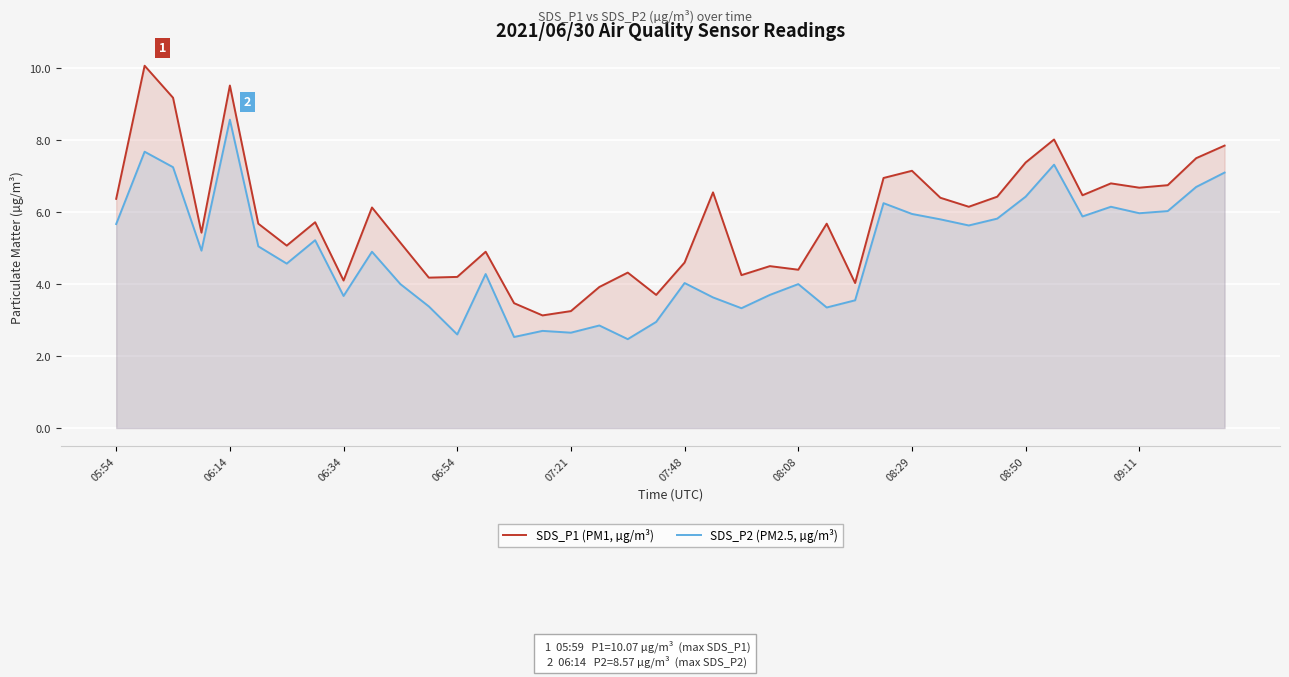

How many lines are shown in the chart?

2